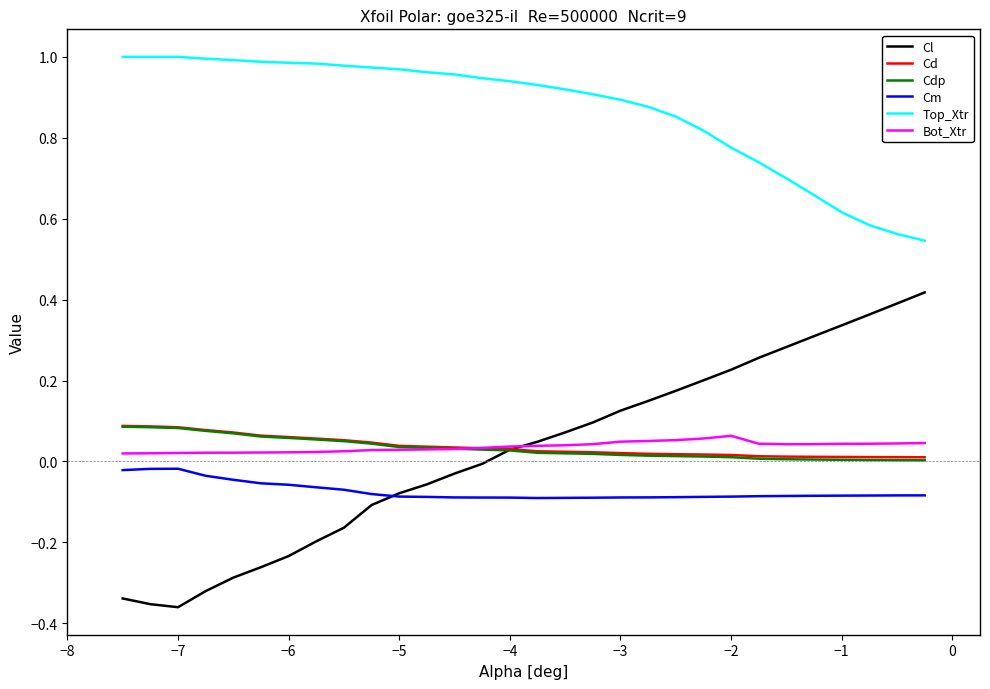

Which series has the largest total across all categories?

Top_Xtr